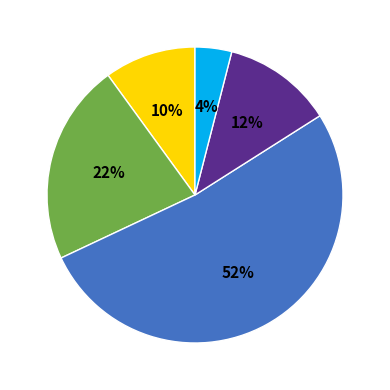

Count the number of slices in the pie.

5